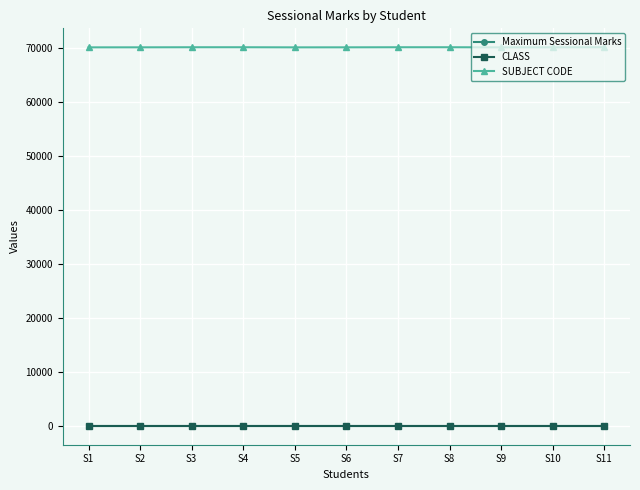

What is the lowest value of the SUBJECT CODE series?

70051